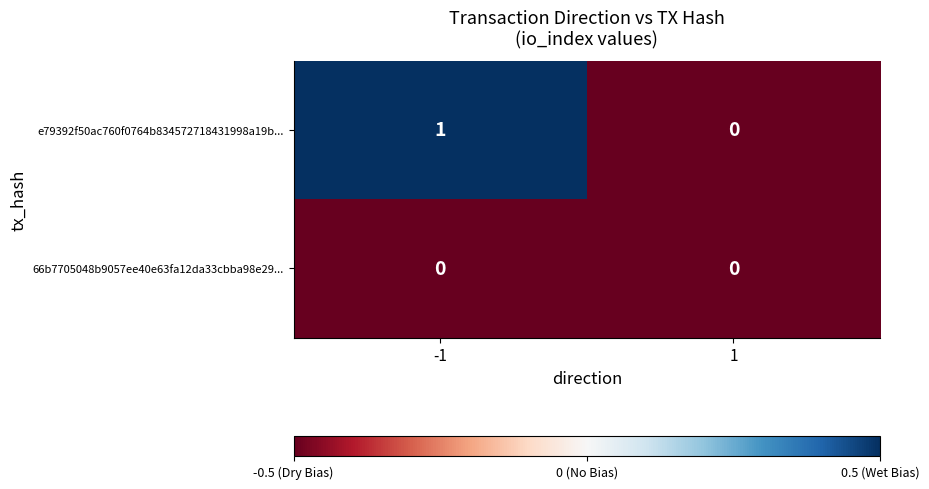

Which series has the largest total across all categories?

e79392f50ac760f0764b834572718431998a19b...